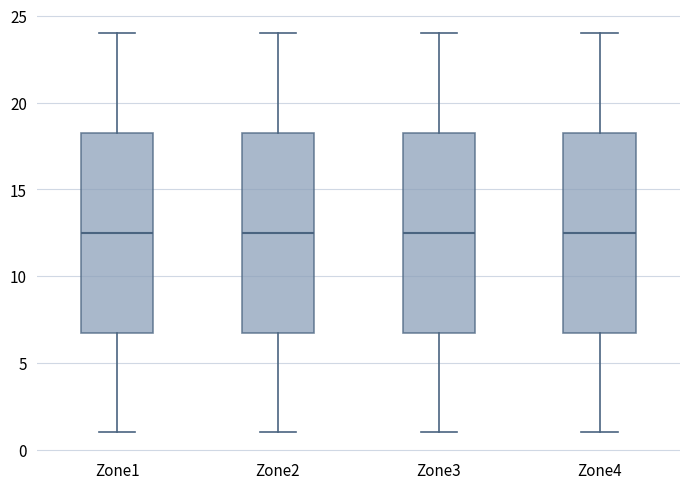

Reading left to right, read every box against the y-axis: the position of its median line, the range the box covers, and the ends of its whiskers. The values are not printed on the chart, so give them approximately, as read against the axis.

Zone1: median 12.5, box 7.0 to 18.5, whiskers 1.0 to 24.0
Zone2: median 12.5, box 7.0 to 18.5, whiskers 1.0 to 24.0
Zone3: median 12.5, box 7.0 to 18.5, whiskers 1.0 to 24.0
Zone4: median 12.5, box 7.0 to 18.5, whiskers 1.0 to 24.0